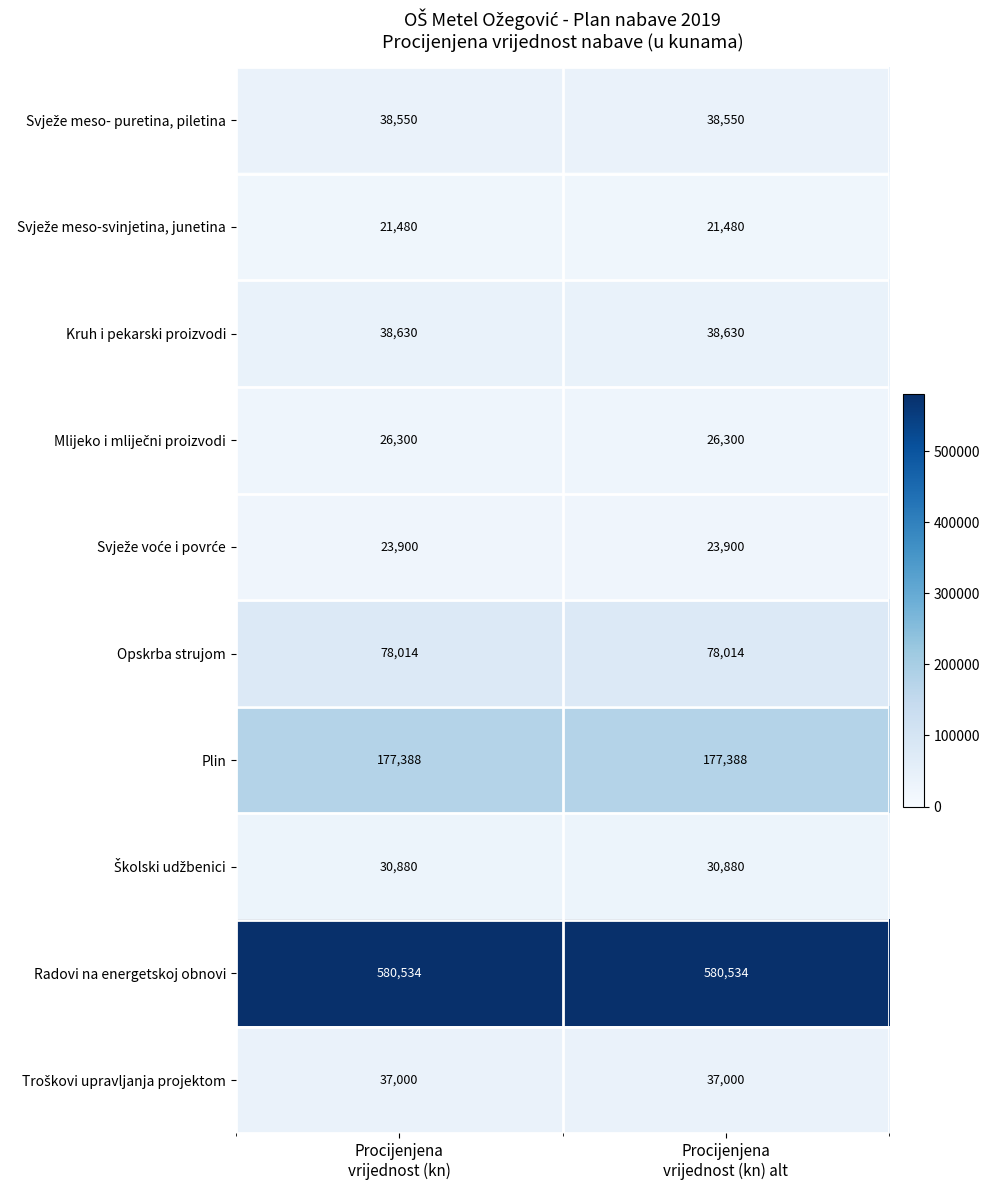

What is the minimum value for Radovi na energetskoj obnovi?

580534